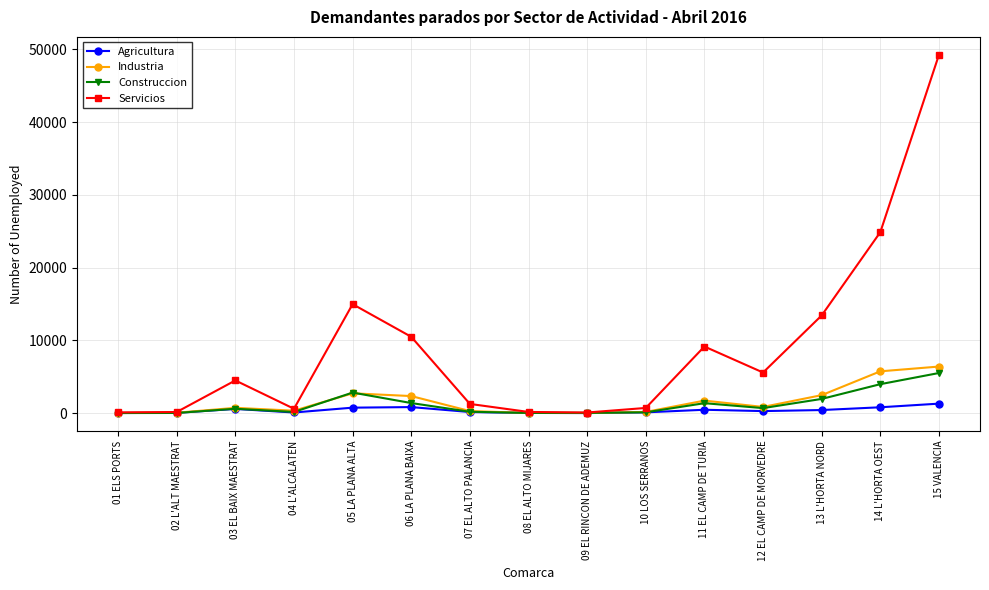

What is the label of the 13th point from the left?

13 L'HORTA NORD